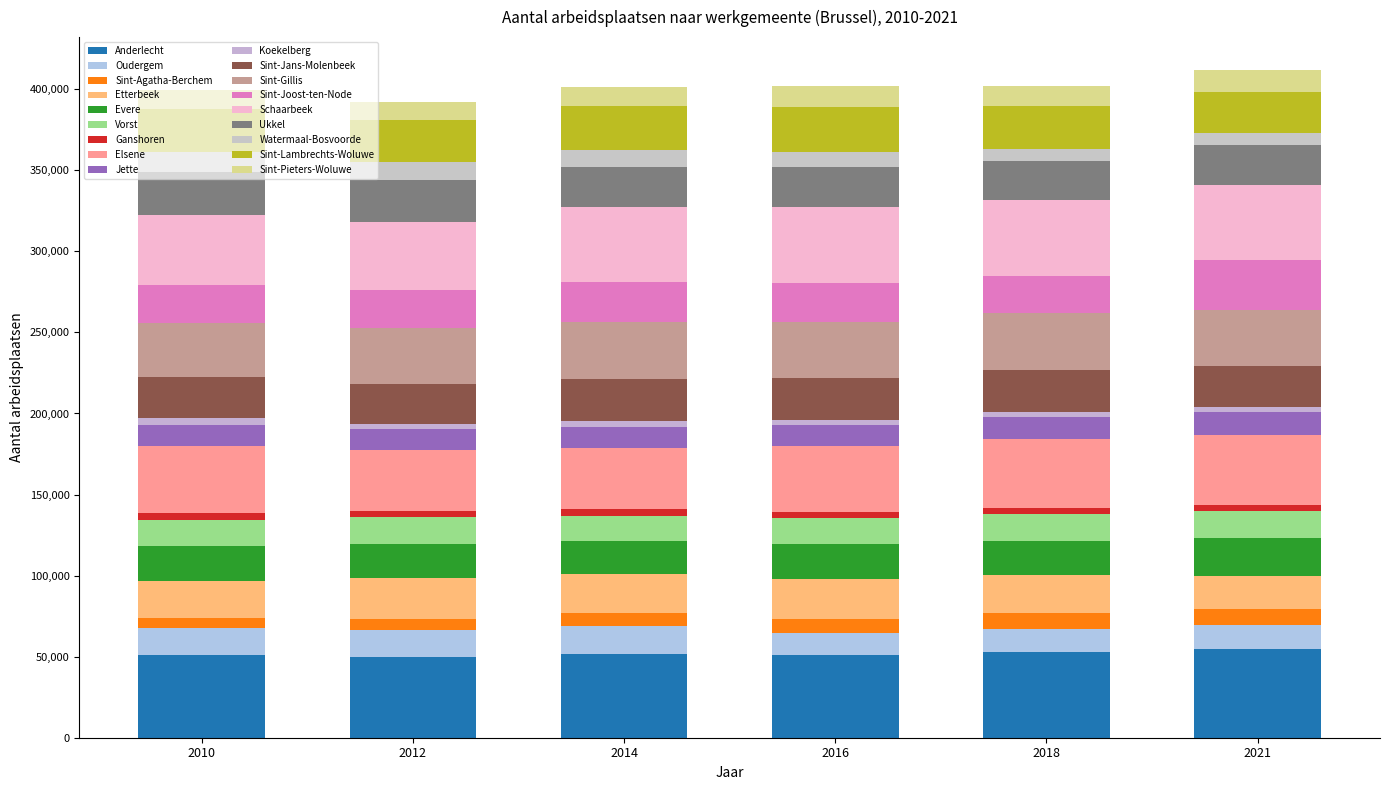

Does the chart contain any negative values?

No